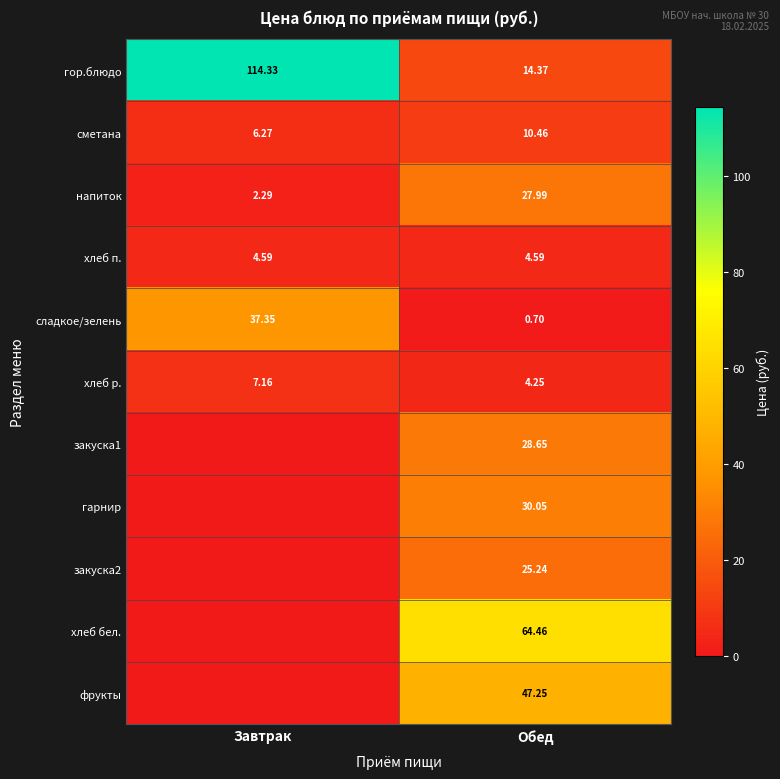

What is the sum of all хлеб п. values?

9.2